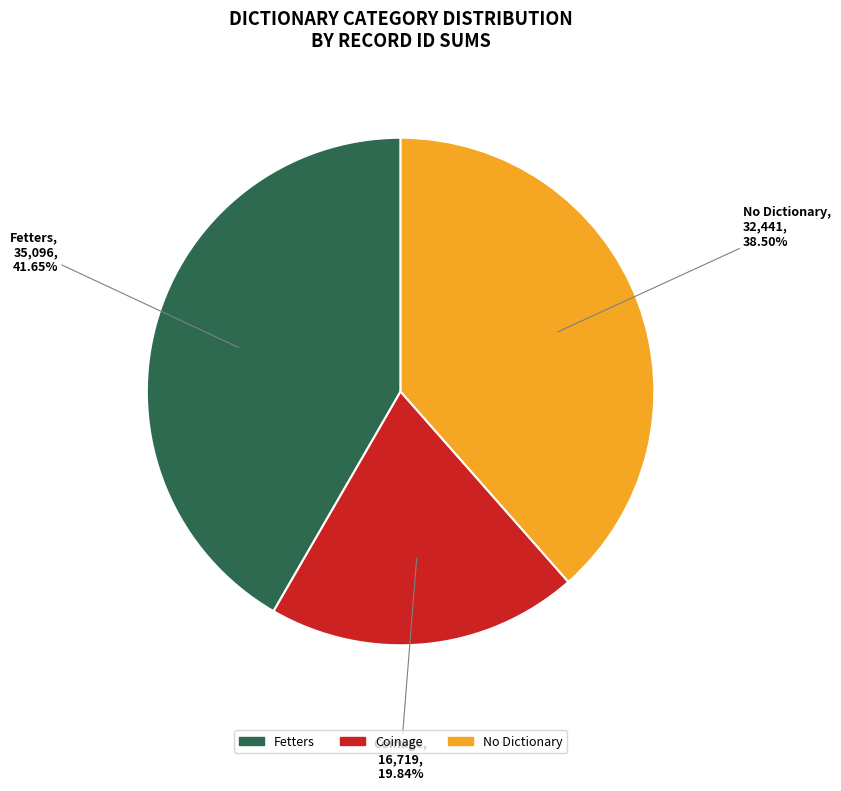

How many slices are in this pie chart?

3